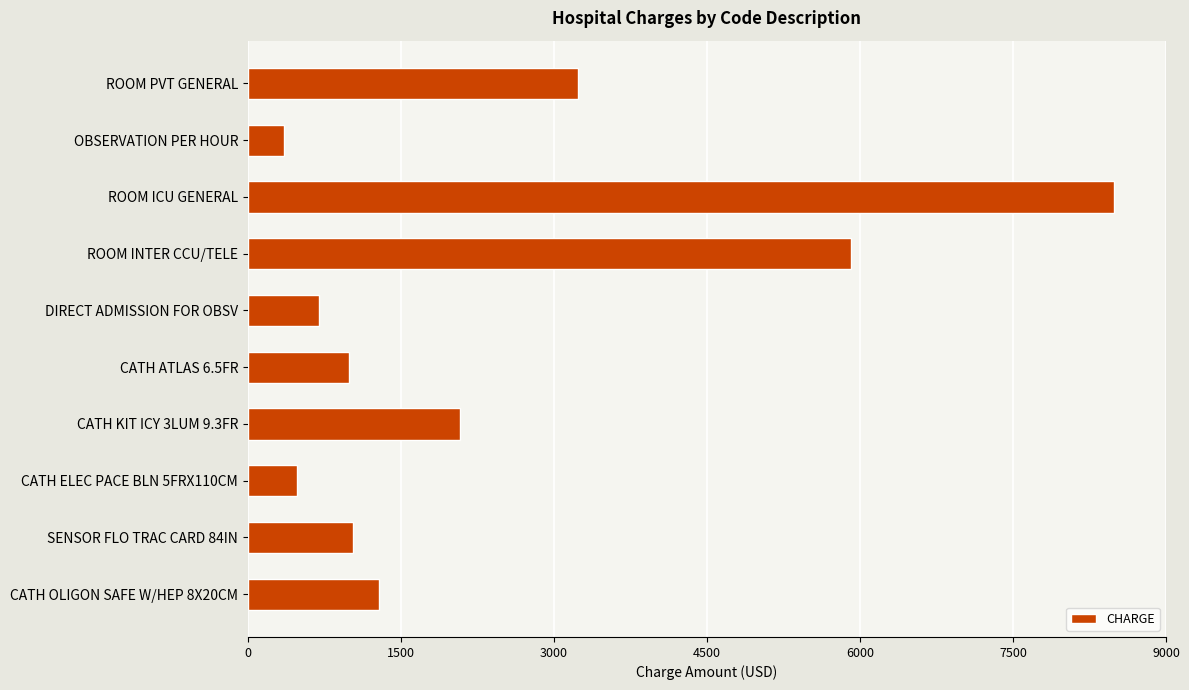

Which has a higher value, SENSOR FLO TRAC CARD 84IN or CATH KIT ICY 3LUM 9.3FR?

CATH KIT ICY 3LUM 9.3FR